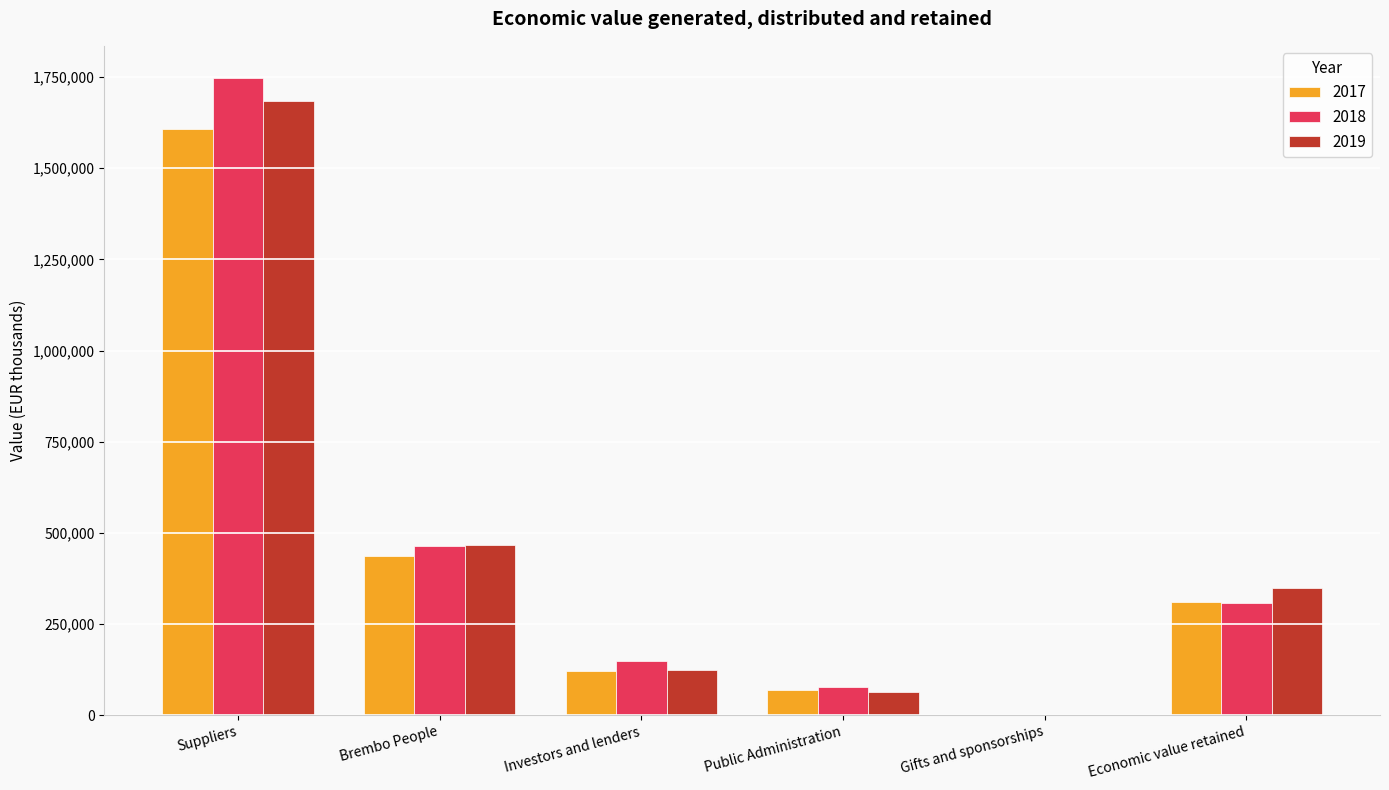

At which category does the chart reach its peak across all series?

Suppliers